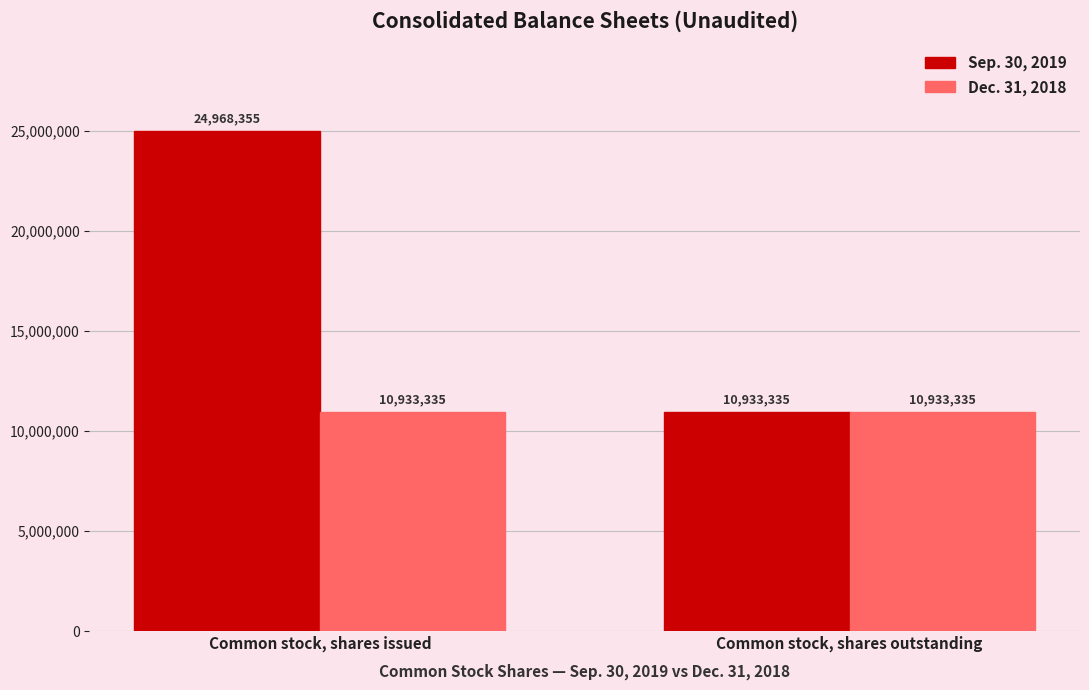

What is the approximate value of Dec. 31, 2018 at Common stock, shares outstanding?

10933335